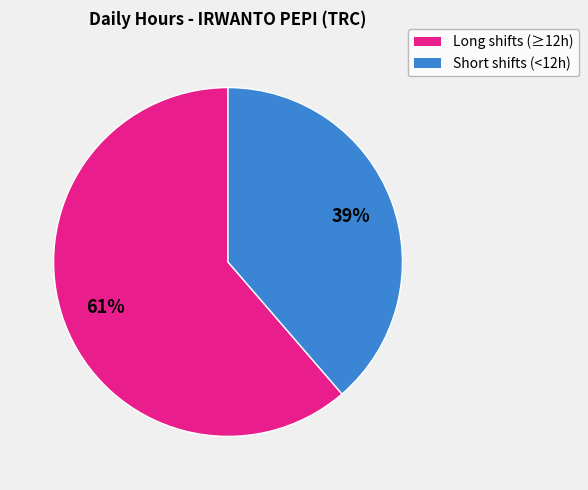

Is there any slice that represents more than half of the pie?

Yes